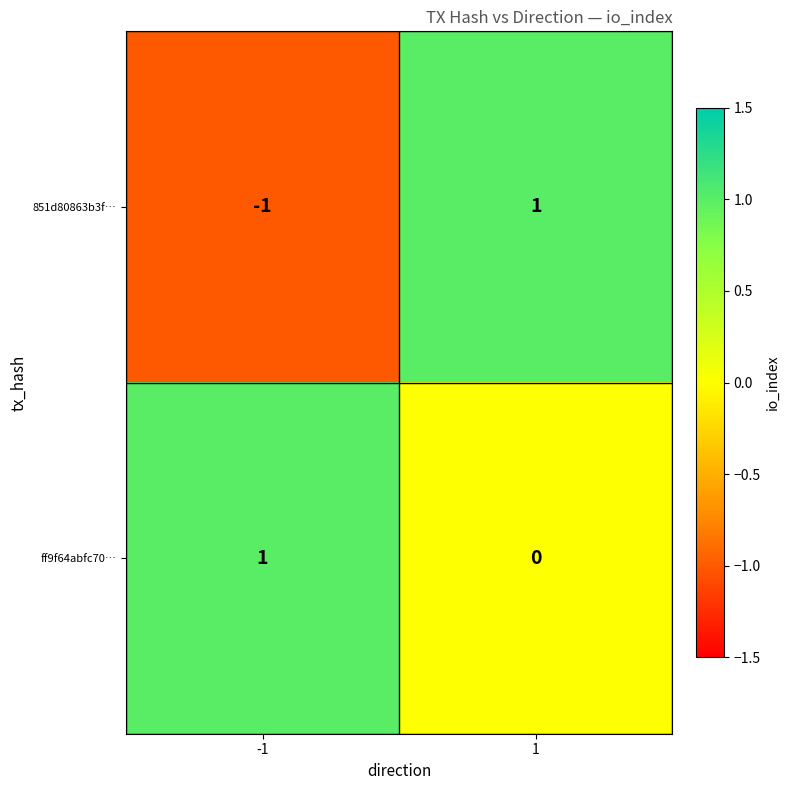

Count the number of categories in the chart.

2